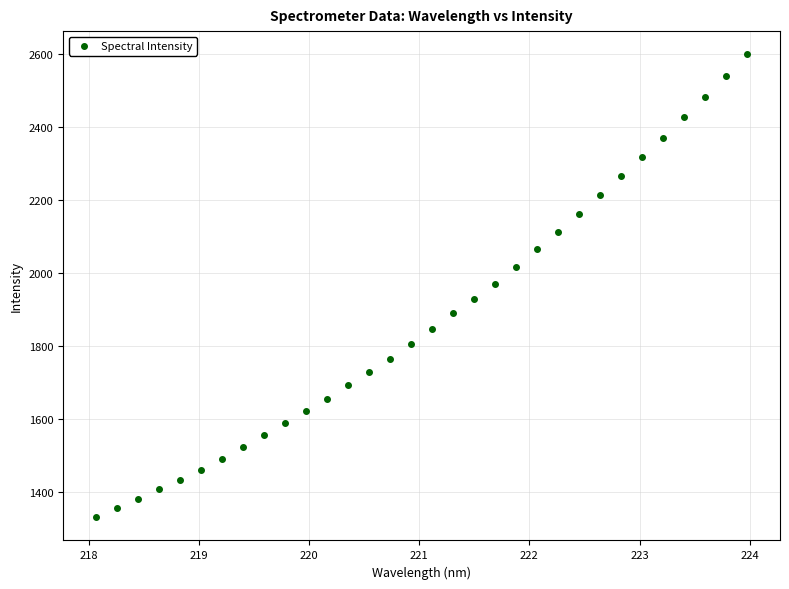

What is the range of X values (max minus min)?

5.9